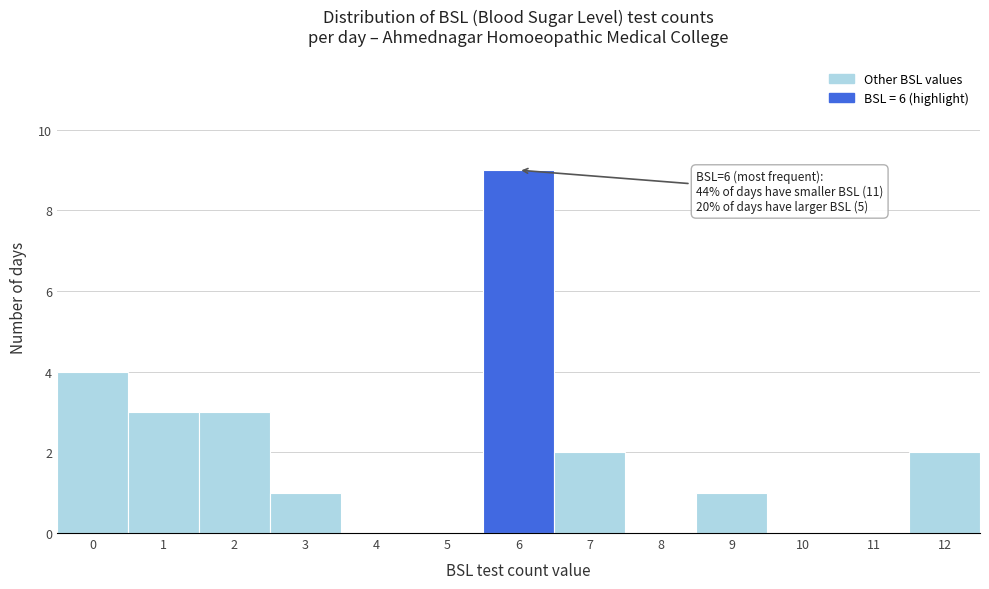

Reading left to right, transcribe all the data shown in this chart.

0=4	1=3	2=3	3=1	4=0	5=0	6=9	7=2	8=0	9=1	10=0	11=0	12=2